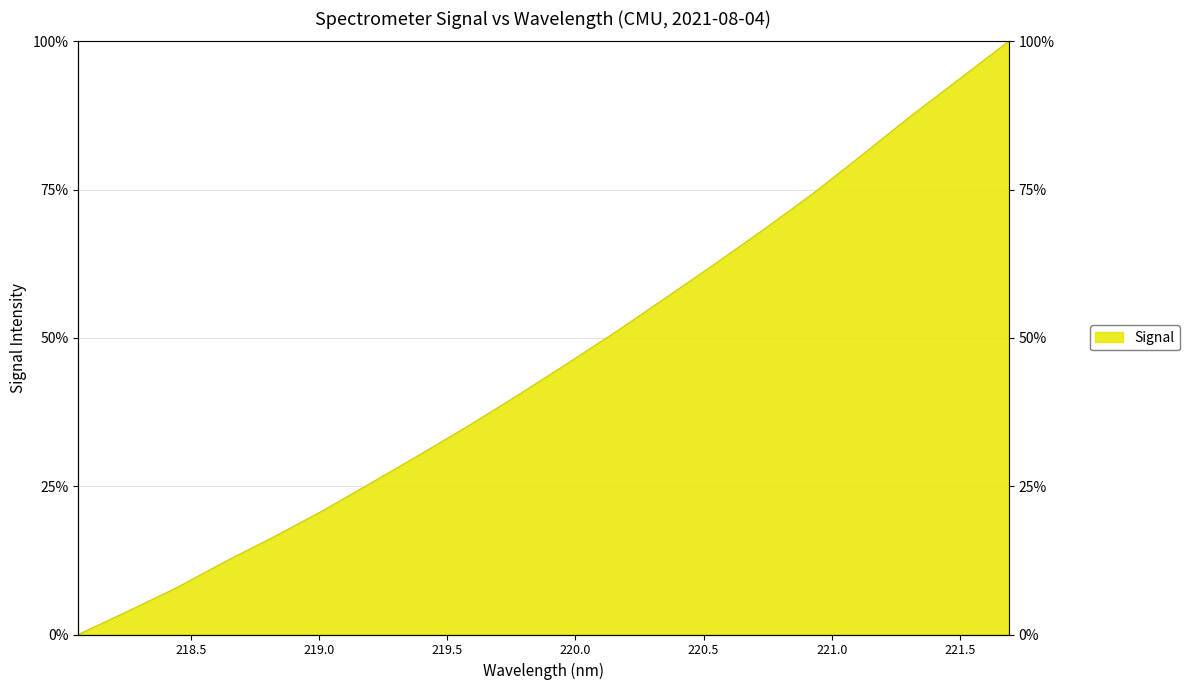

Reading left to right, list all the values displayed in this chart.

218.0596=0.0	218.2508=3.9	218.442=7.9	218.6332=12.3	218.8244=16.5	219.0156=20.9	219.2067=25.7	219.3979=30.5	219.589=35.4	219.7801=40.5	219.9712=45.8	220.1623=51.2	220.3533=56.8	220.5444=62.5	220.7354=68.3	220.9264=74.3	221.1174=80.8	221.3083=87.4	221.4993=93.7	221.6902=100.0